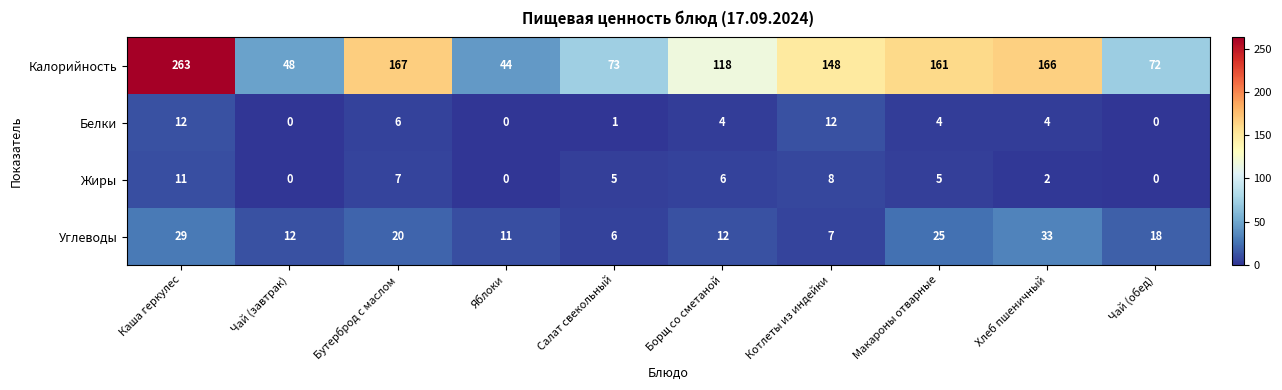

How many positive values does the Жиры series have?

7